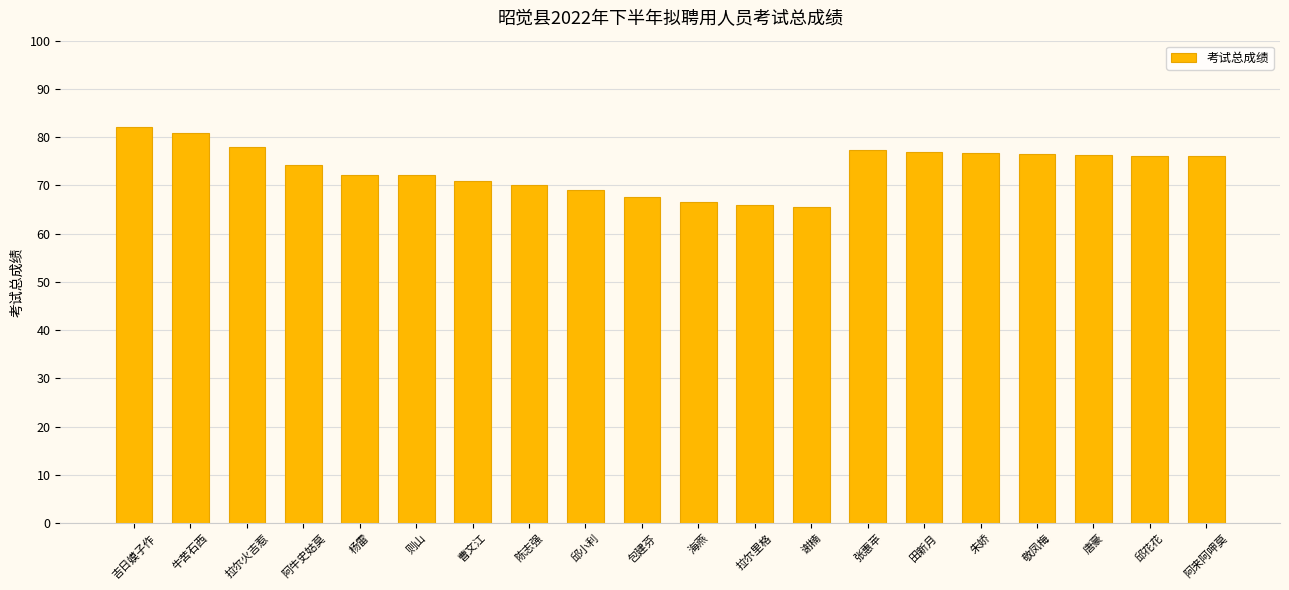

Read the value at 吉日嫫子作.

82.0